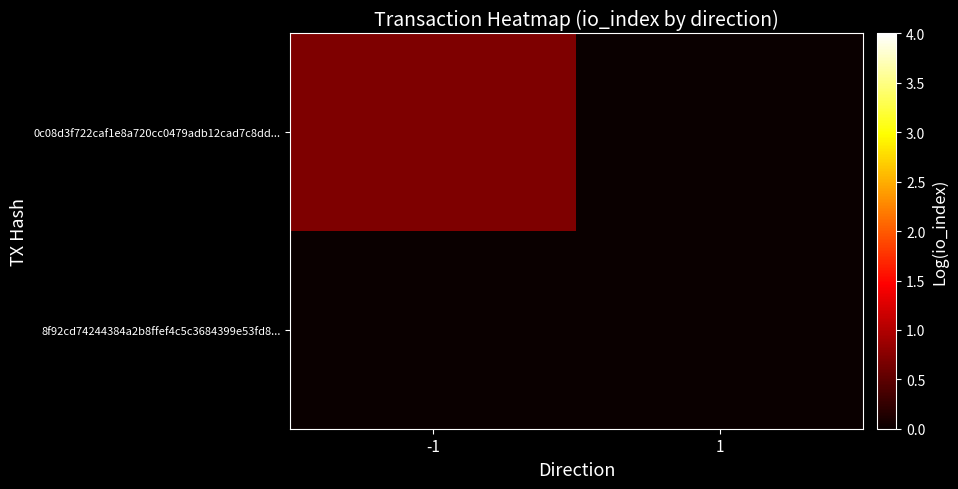

Reading right to left, list all the values displayed in this chart.

0c08d3f722caf1e8a720cc0479adb12cad7c8dd...: 1=0.0	-1=0.7
8f92cd74244384a2b8ffef4c5c3684399e53fd8...: 1=0.0	-1=0.0